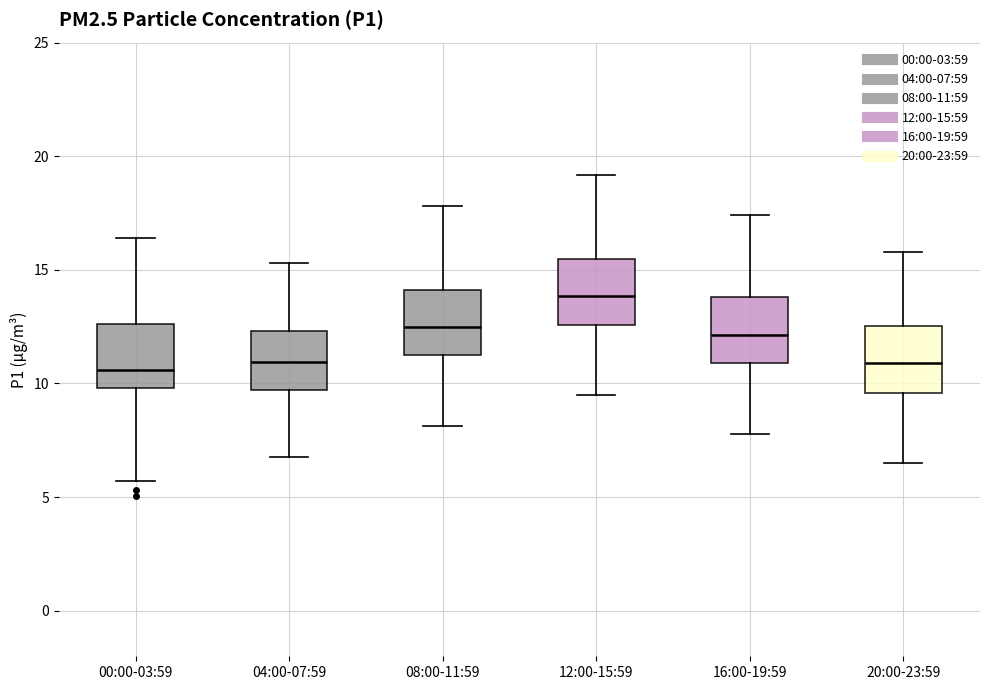

Reading left to right, read every box against the y-axis: the position of its median line, the range the box covers, and the ends of its whiskers. The values are not printed on the chart, so give them approximately, as read against the axis.

00:00-03:59: median 10.5, box 10.0 to 12.5, whiskers 5.5 to 16.5
04:00-07:59: median 11.0, box 9.5 to 12.5, whiskers 7.0 to 15.5
08:00-11:59: median 12.5, box 11.0 to 14.0, whiskers 8.0 to 18.0
12:00-15:59: median 14.0, box 12.5 to 15.5, whiskers 9.5 to 19.0
16:00-19:59: median 12.0, box 11.0 to 14.0, whiskers 8.0 to 17.5
20:00-23:59: median 11.0, box 9.5 to 12.5, whiskers 6.5 to 16.0